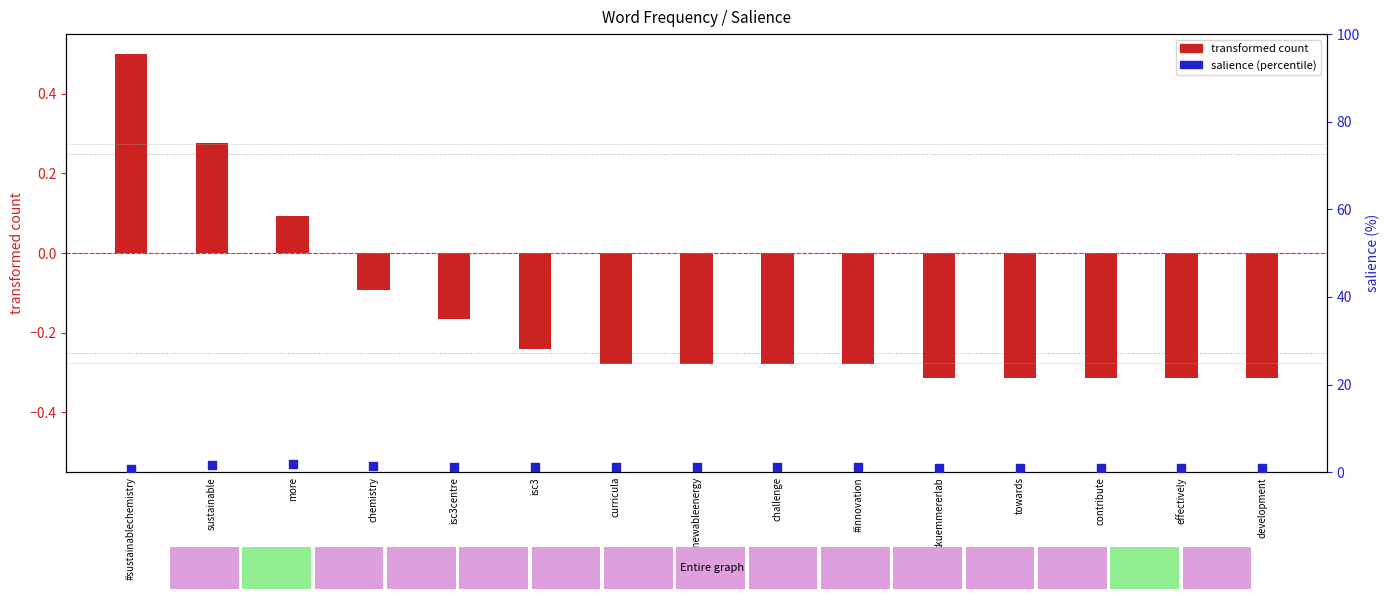

Which series has the largest Y range (max minus min)?

percentile rank within the sample